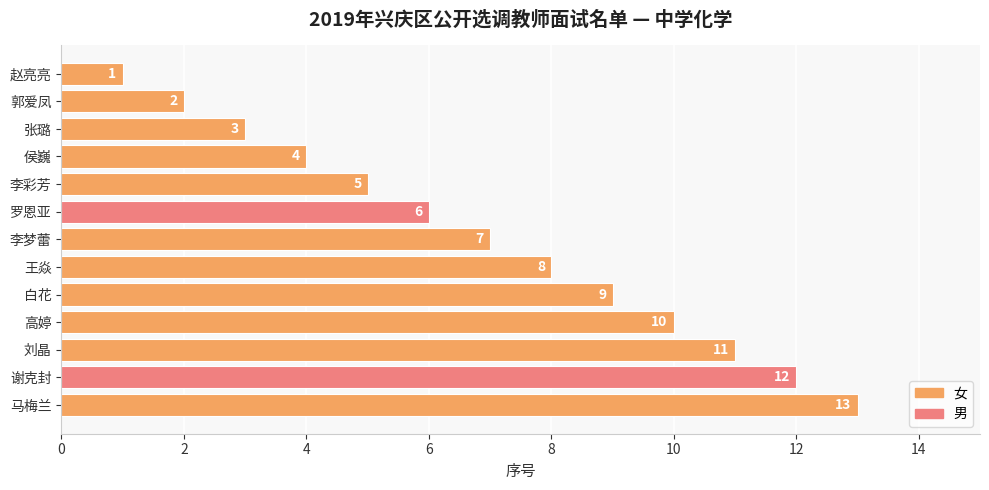

What is the value of the 3rd bar from the top?

3